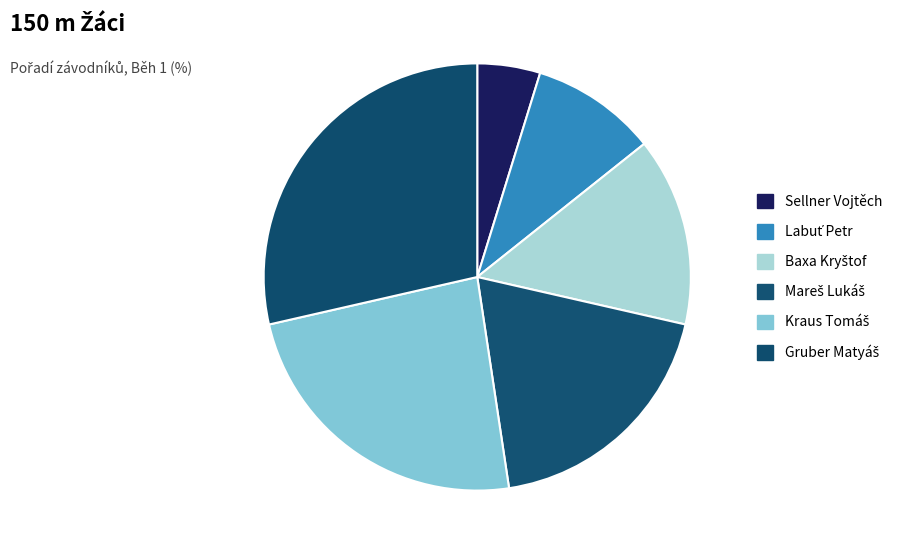

Is Baxa Kryštof the majority of the pie?

No